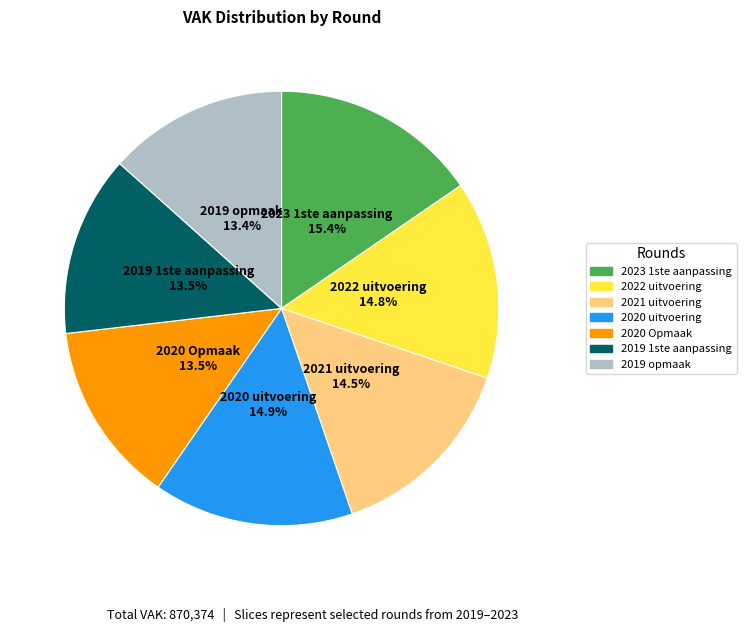

The 2019 1ste aanpassing slice represents 27% of the pie. True or false?

False